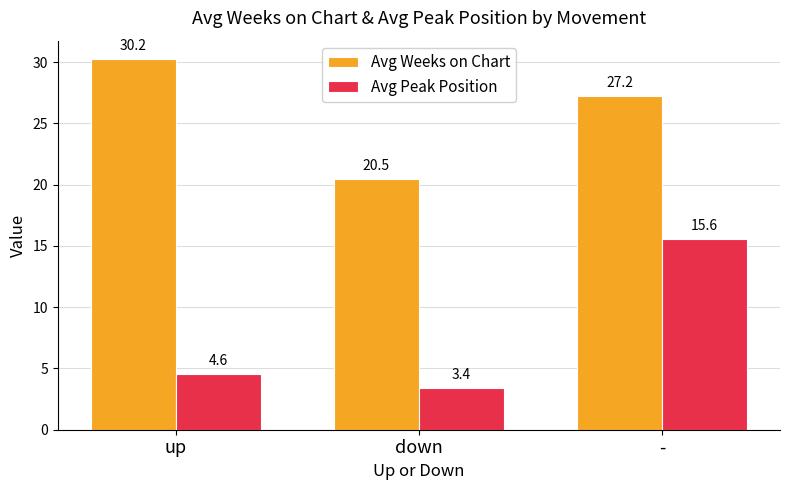

What is the label of the 3rd bar from the left?

-